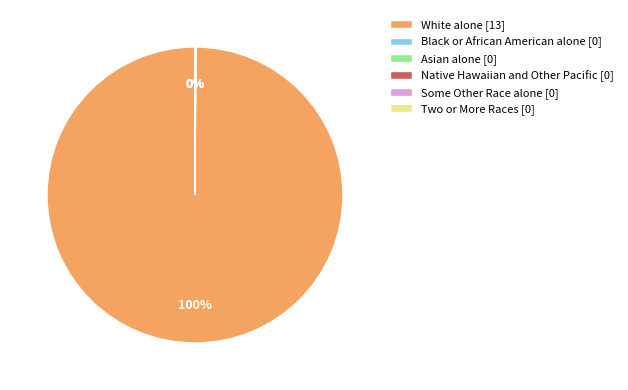

Is it true that White alone [13] is 100% of the pie?

True